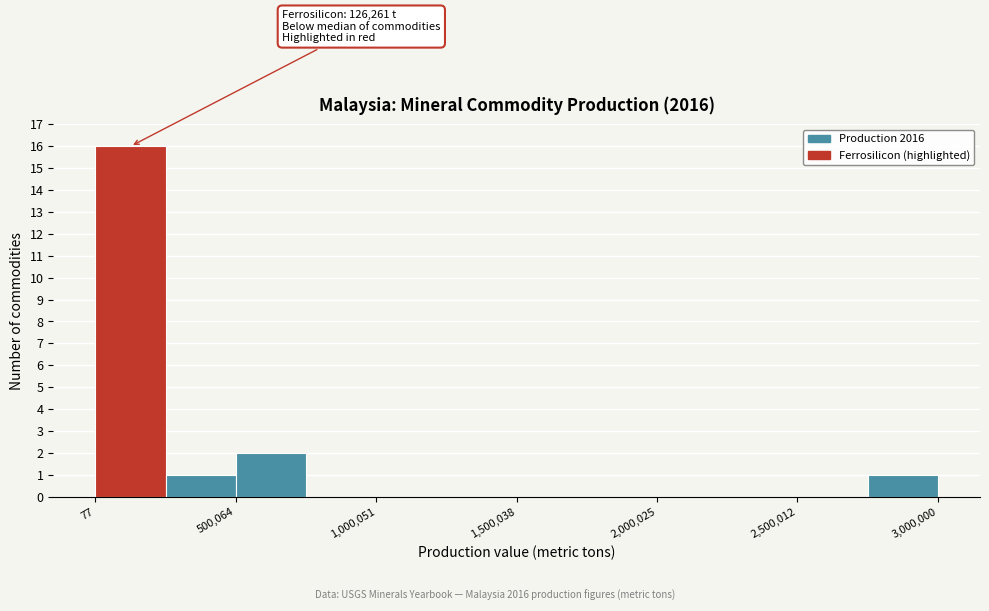

Which range on the x-axis has the tallest bar?

0 to 250000